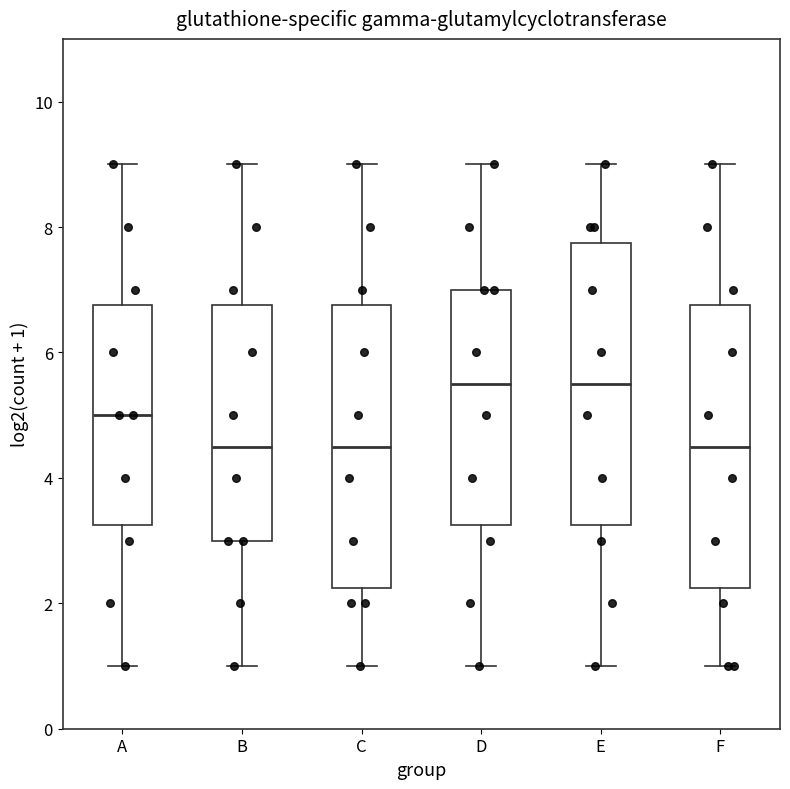

Where is the upper edge of the box for E on the y-axis? The values are not printed on the chart, so give them approximately, as read against the axis.

7.8